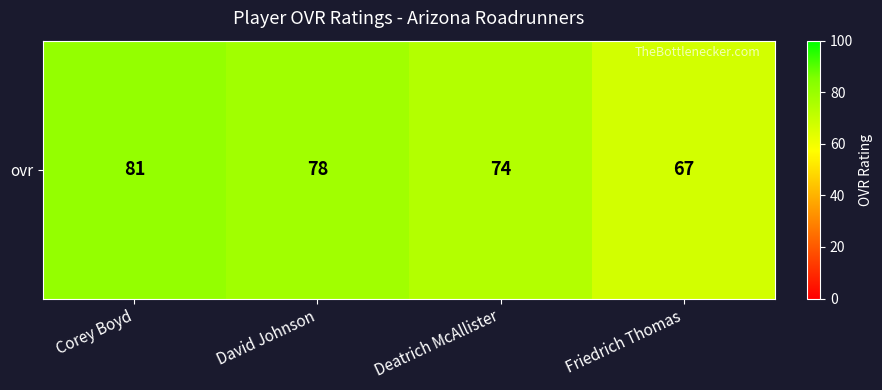

Reading left to right, what are all the values shown in this chart?

81	78	74	67